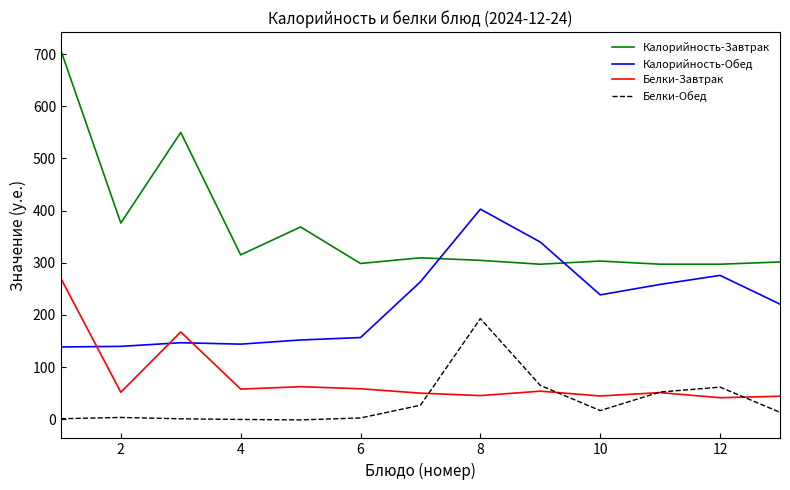

What are all the series names shown in the legend?

Калорийность-Завтрак, Калорийность-Обед, Белки-Завтрак, Белки-Обед